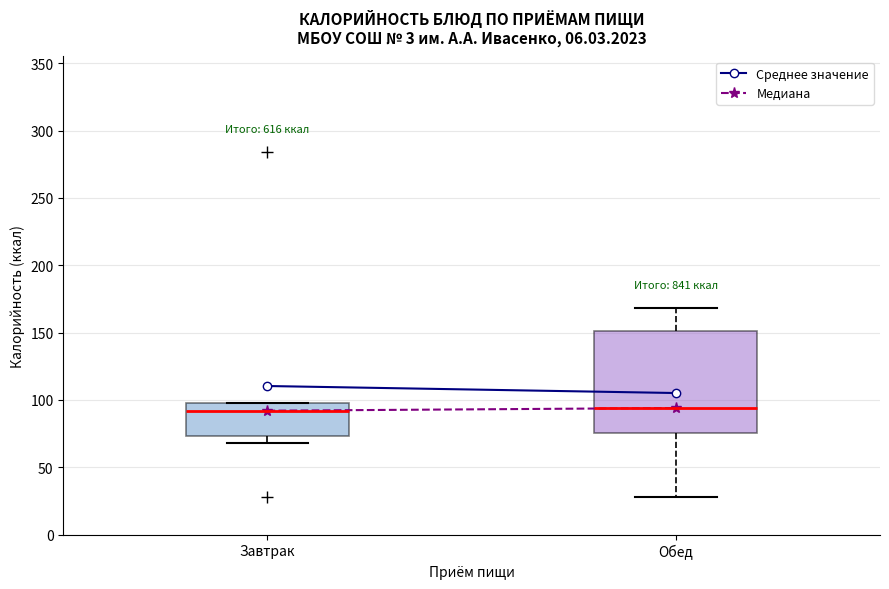

Which box is the tallest, from its lower edge to its upper edge?

Обед